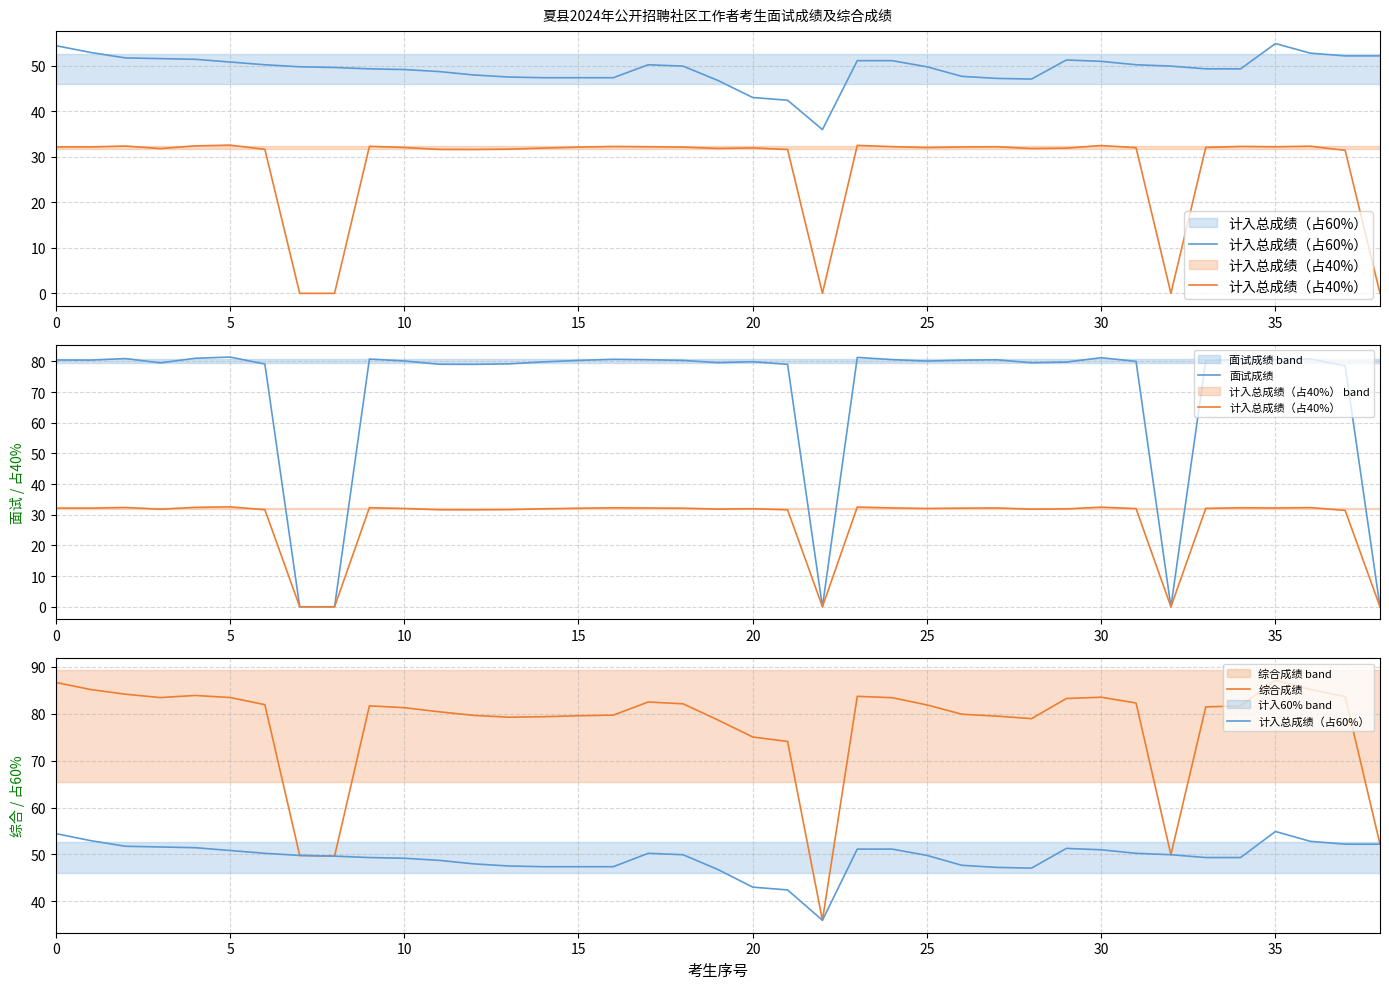

How many distinct data groups are displayed?

4